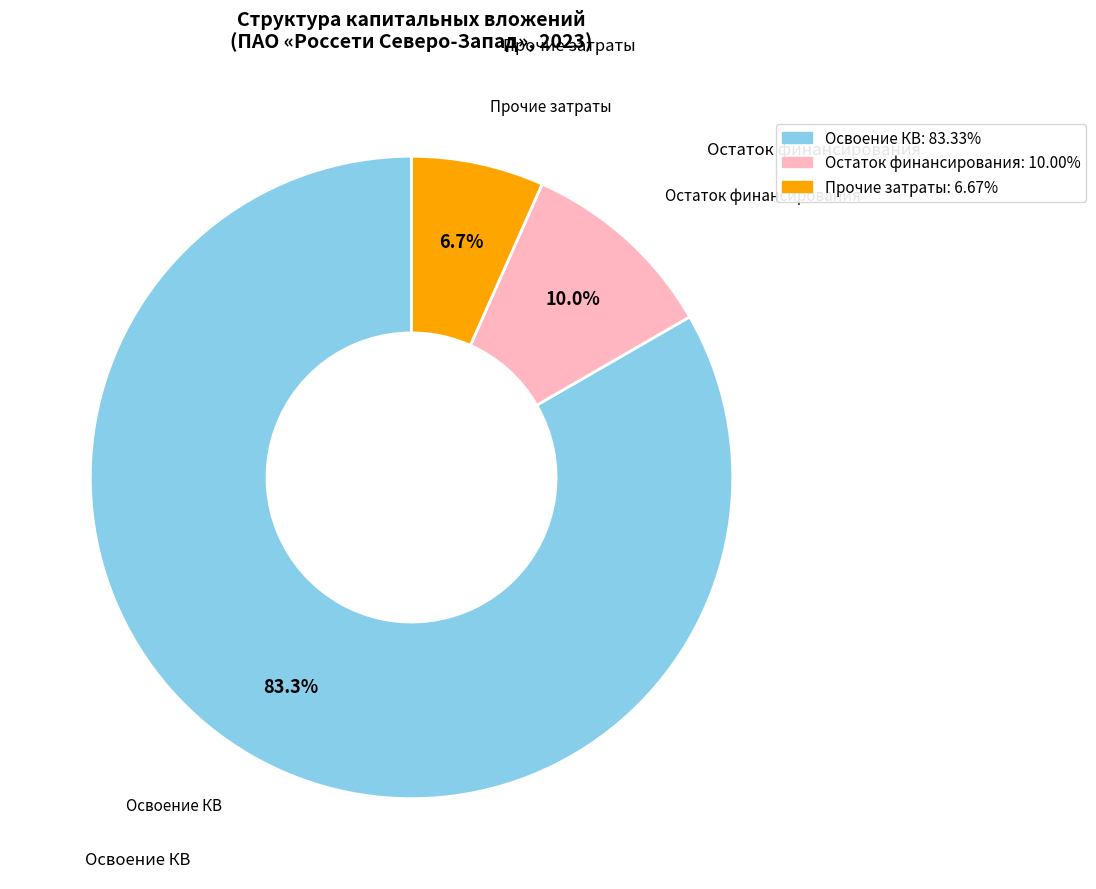

Does any single category account for the majority?

Yes